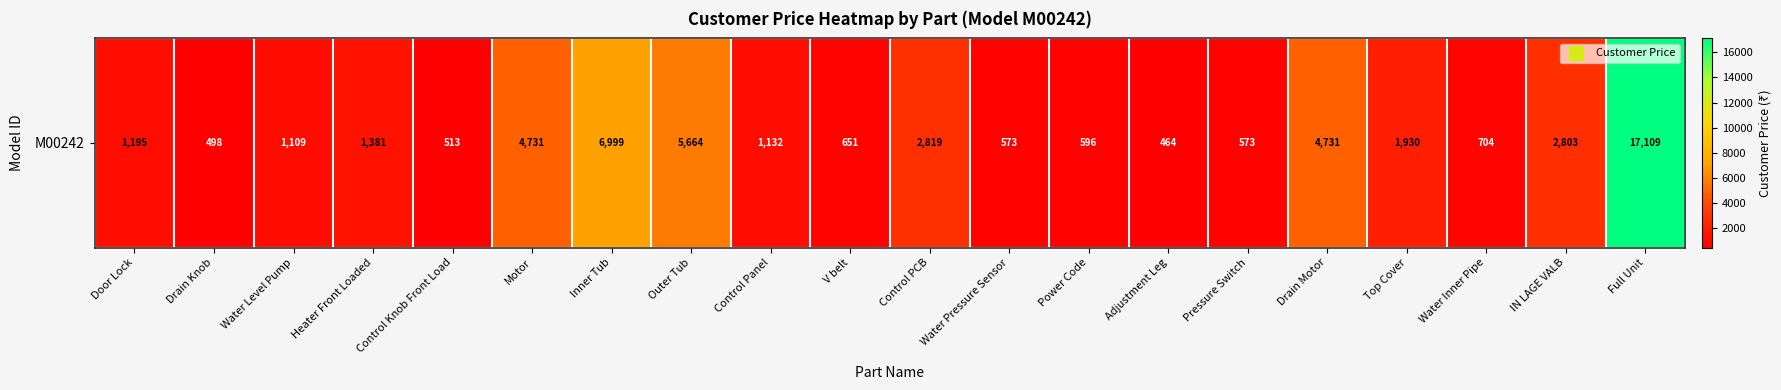

What is the greatest value displayed?

17109